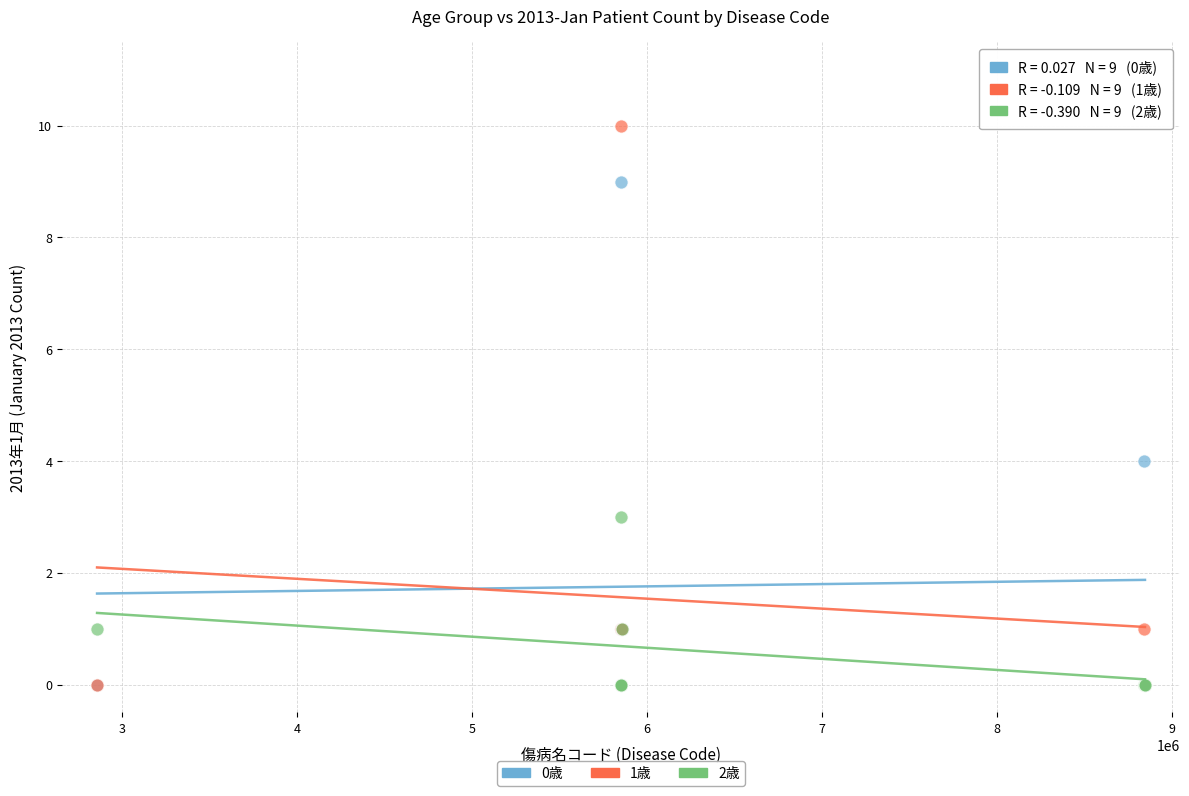

Across all series, what Y value is closest to 5?

4